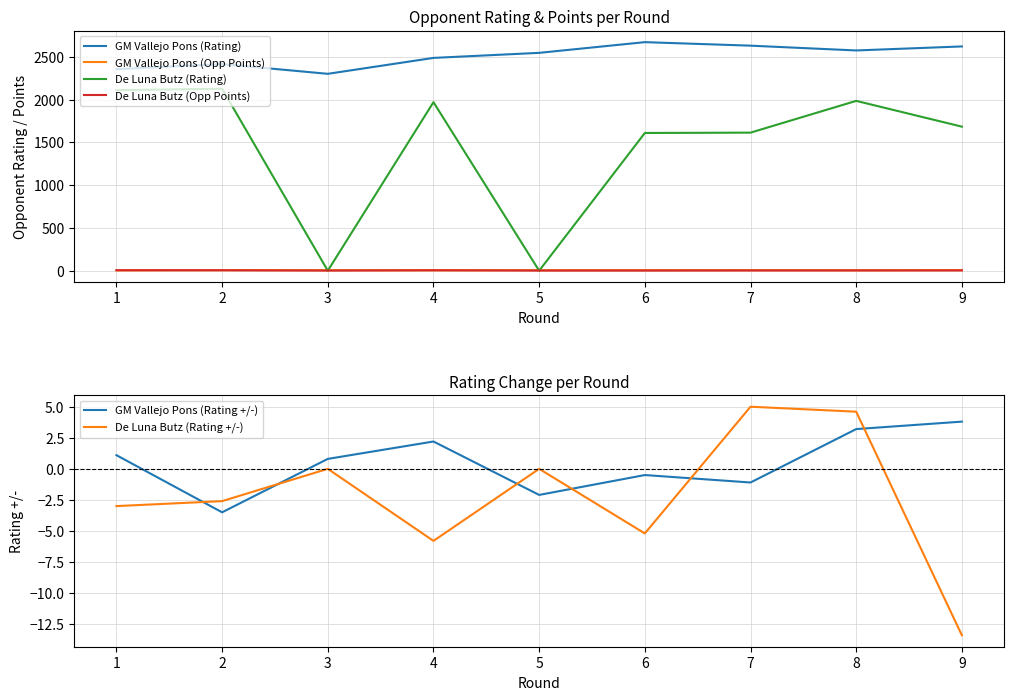

Between which two adjacent categories do De Luna Butz (Rating +/-) and De Luna Butz (Opp Points) first intersect?

6 and 7